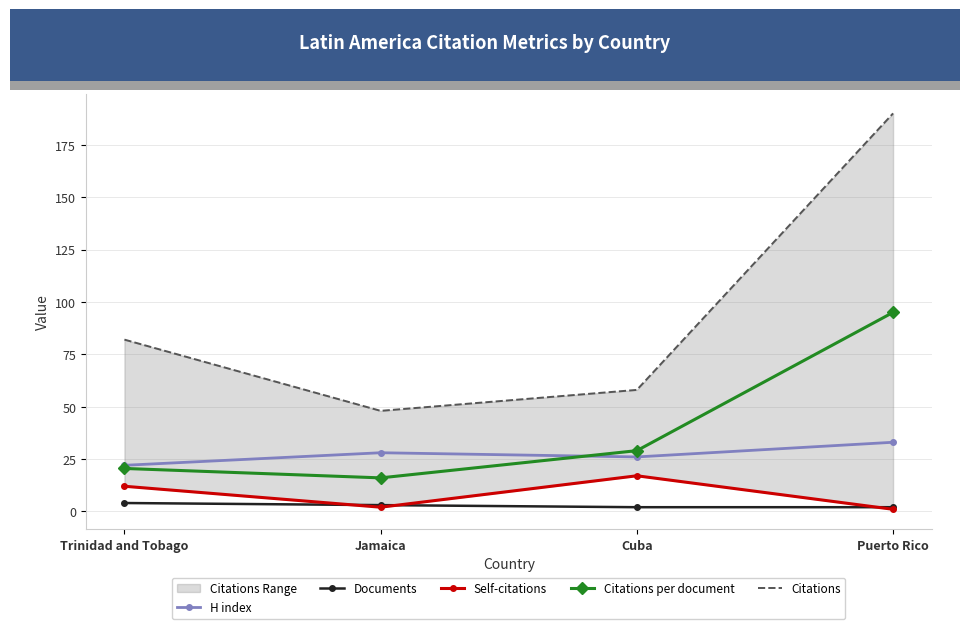

What is the approximate value of H index at Trinidad and Tobago?

22.0